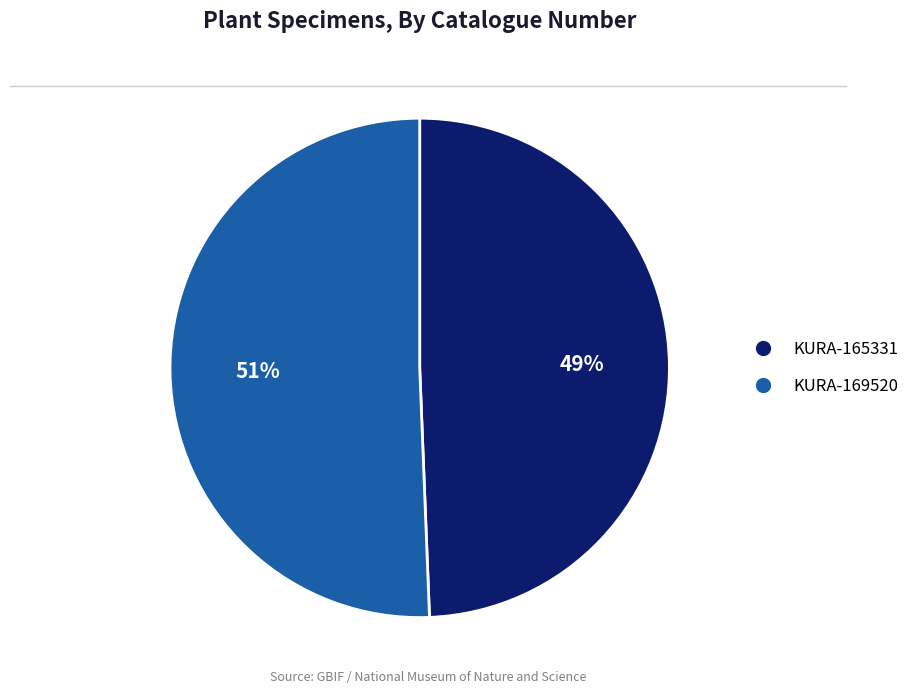

Is there any slice that represents more than half of the pie?

Yes